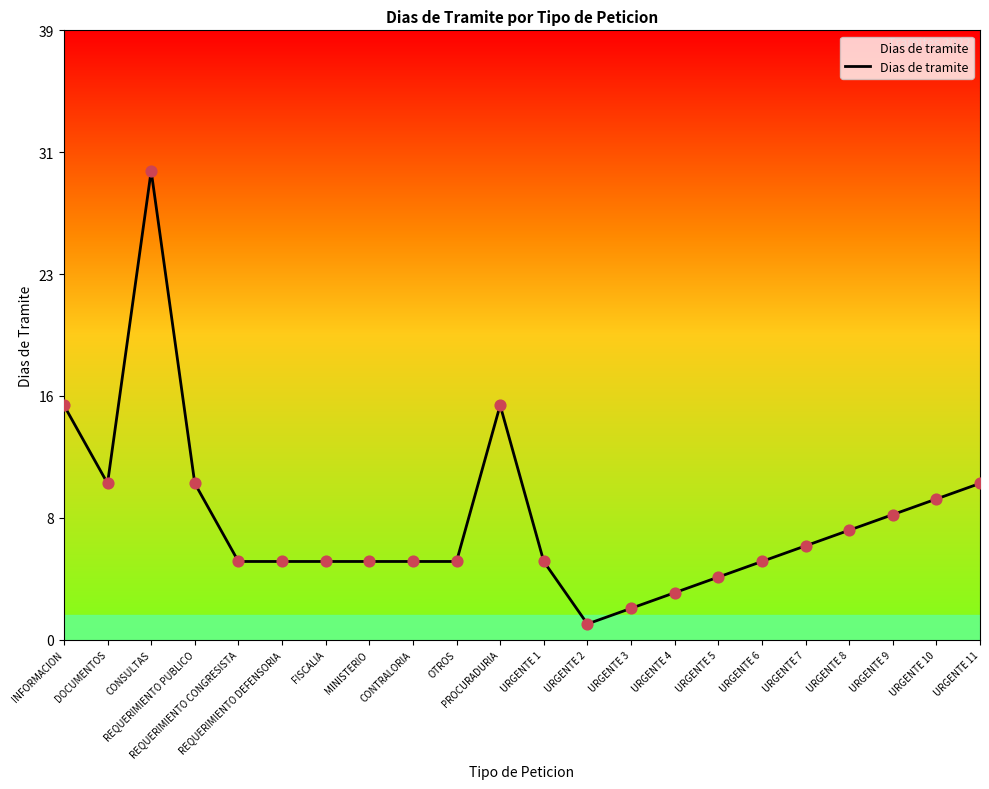

Between CONTRALORIA and PROCURADURIA, which is larger?

PROCURADURIA